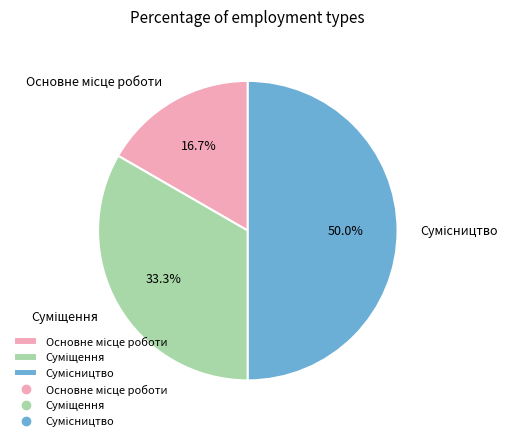

How many segments does this pie chart have?

3